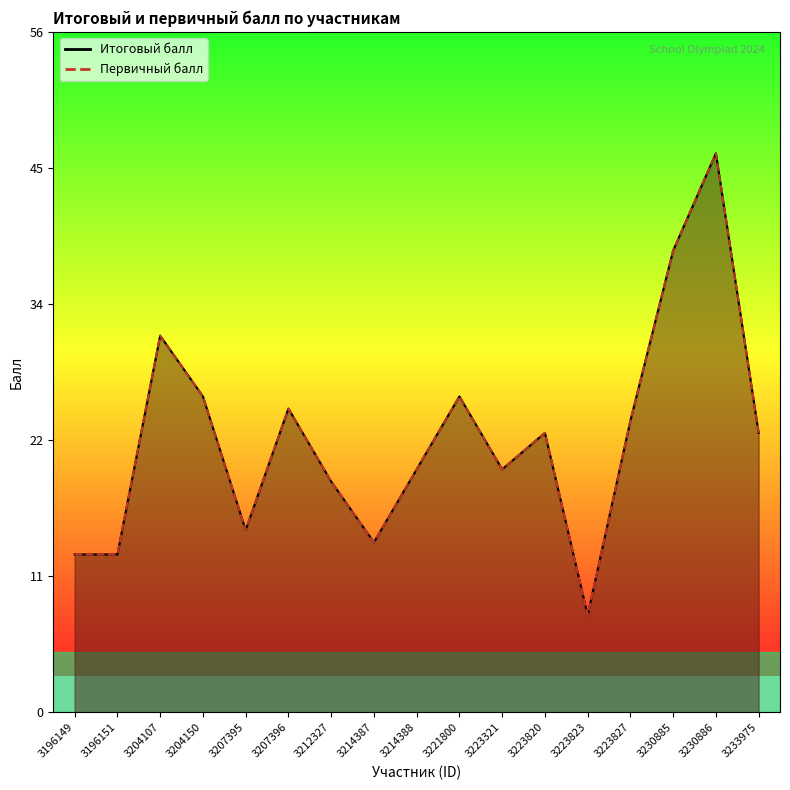

What are all the series names shown in the legend?

Итоговый балл, Первичный балл